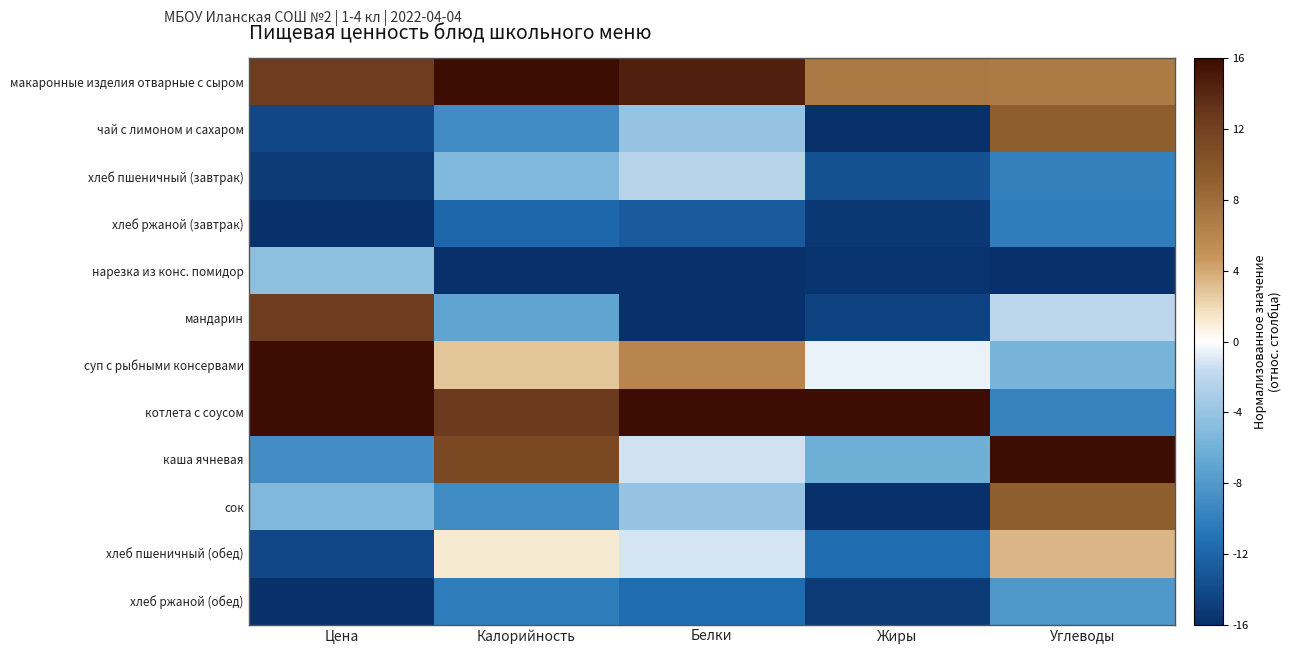

Which label corresponds to the largest value in the chart?

Калорийность